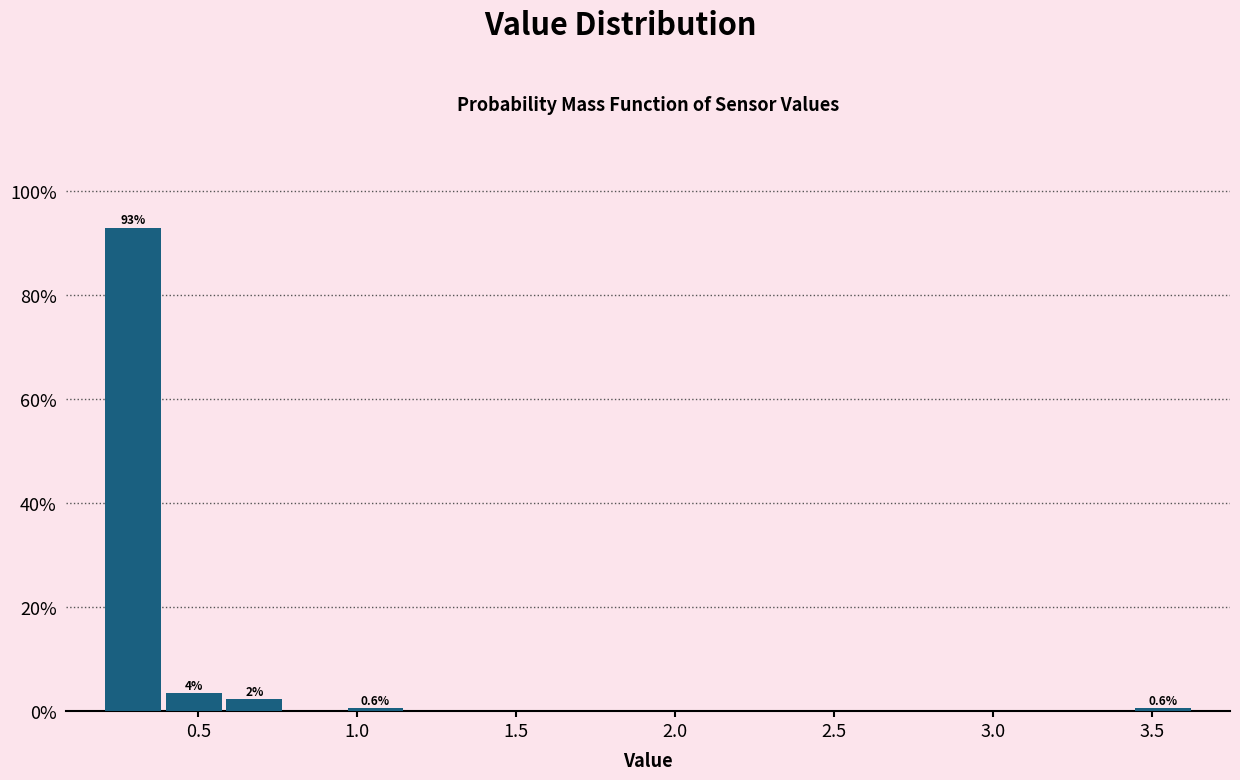

Read against the x-axis, roughly where is the centre of the tallest bar?

0.30